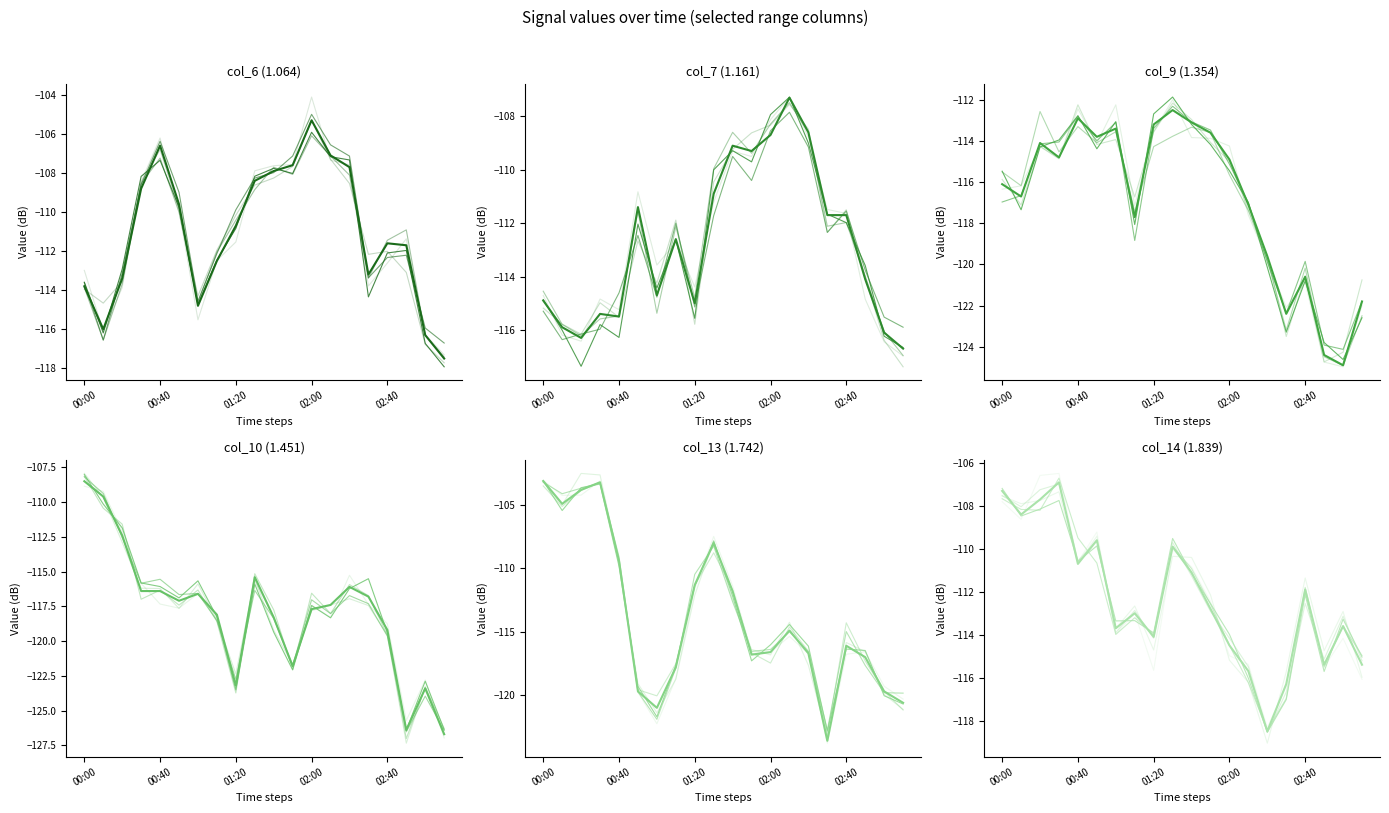

The col_7 (1.161) series shows -167.3 at 11. True or false?

False